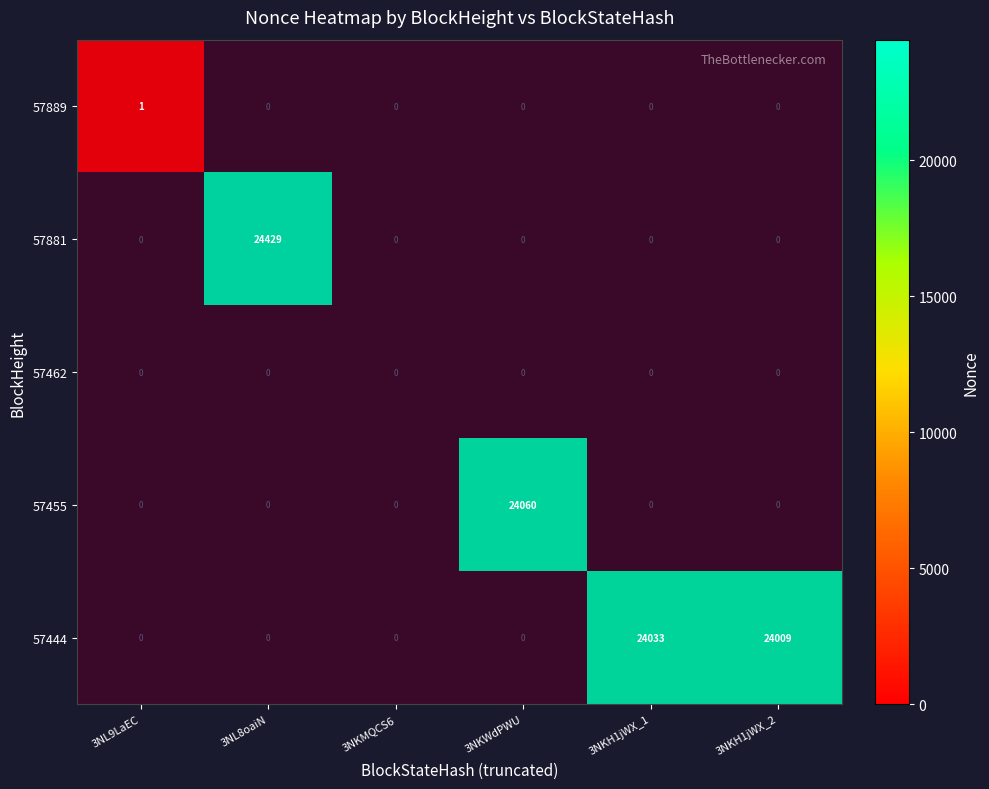

Which series has the largest total across all categories?

57444